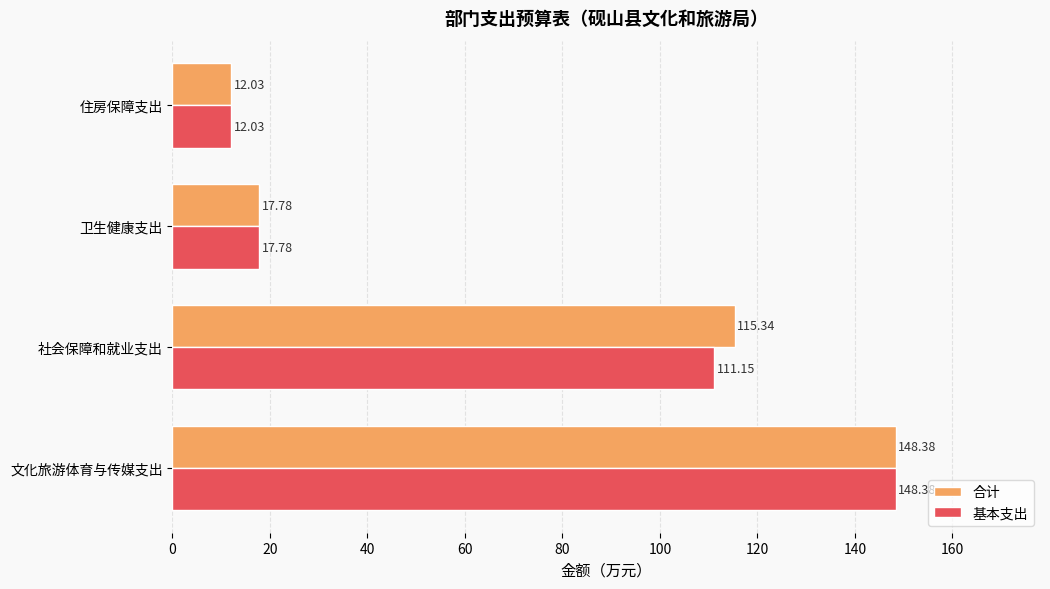

What is the sum of all 基本支出 values?

289.3